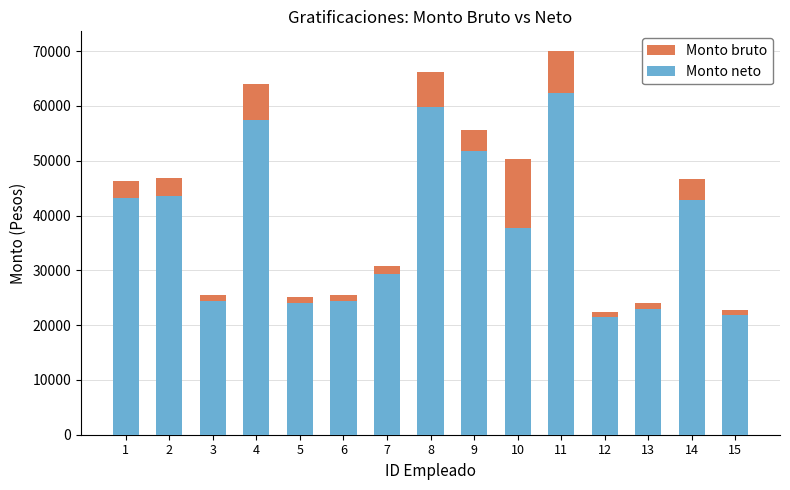

At which label is Monto neto closest to 41965?

14